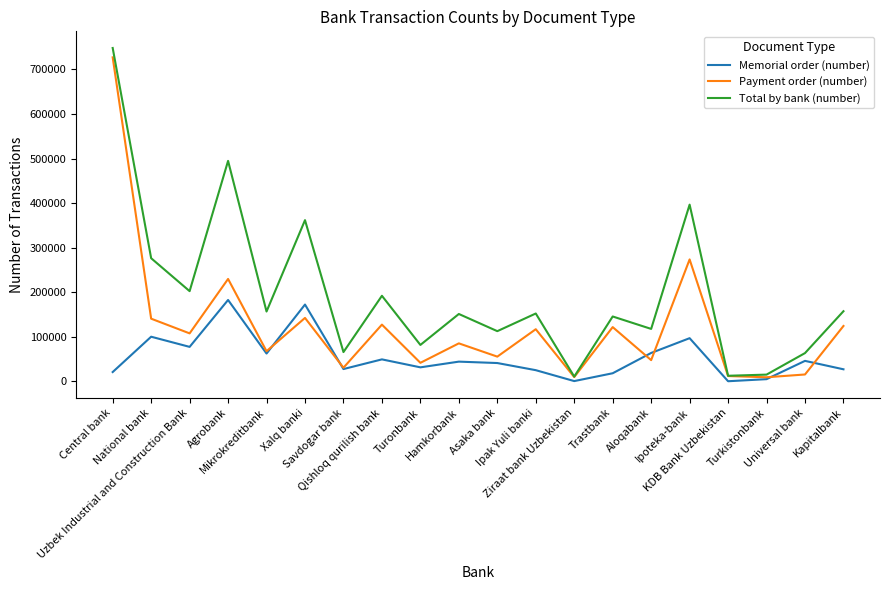

Rank the series by their average value, from lowest to highest.

Memorial order (number), Payment order (number), Total by bank (number)